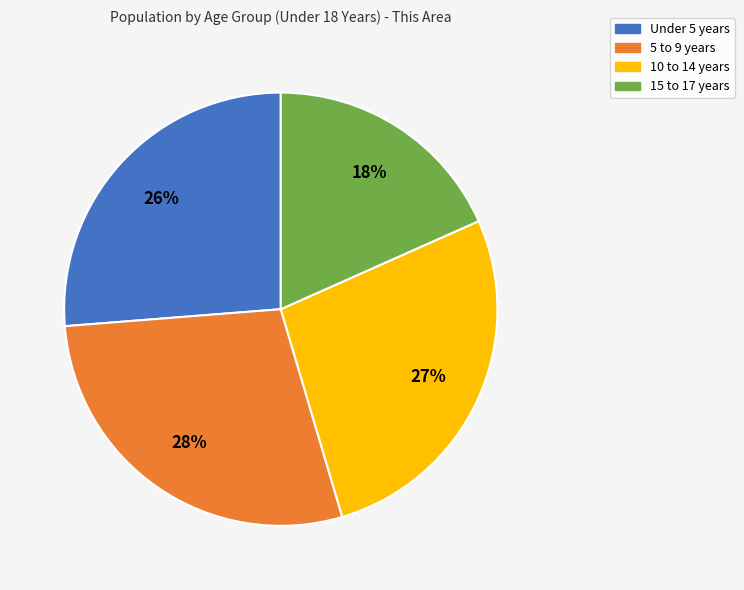

The 5 to 9 years slice represents 14% of the pie. True or false?

False